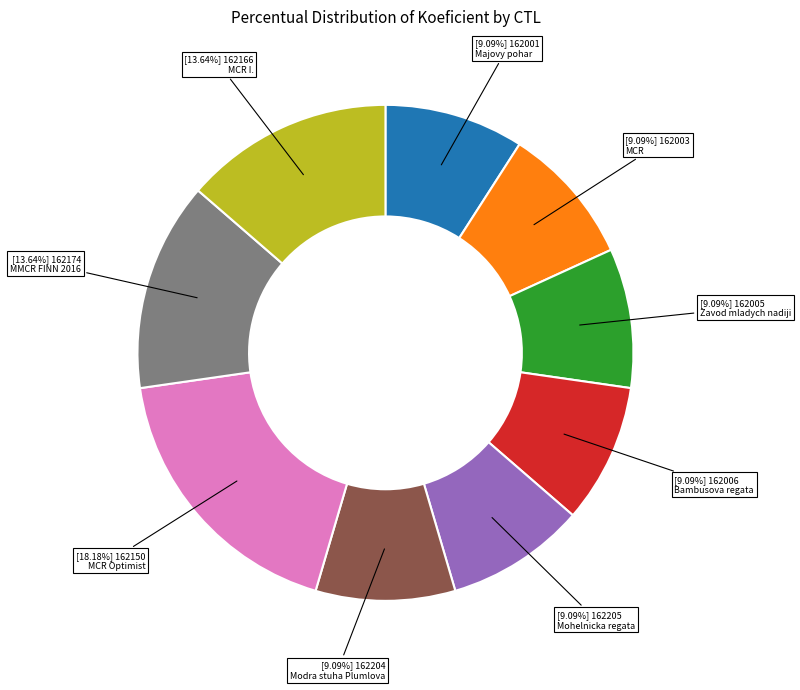

To the nearest percent, what is the difference between the largest and smallest slice percentages?

9%